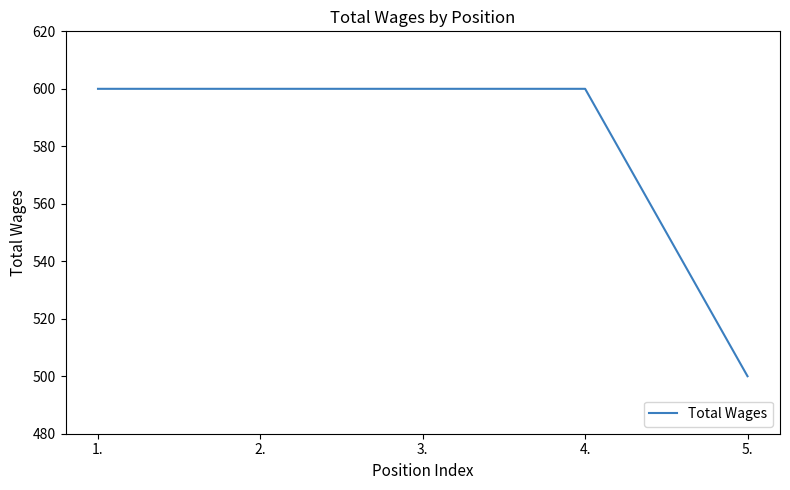

Reading left to right, what are all the values shown in this chart?

600	600	600	600	500